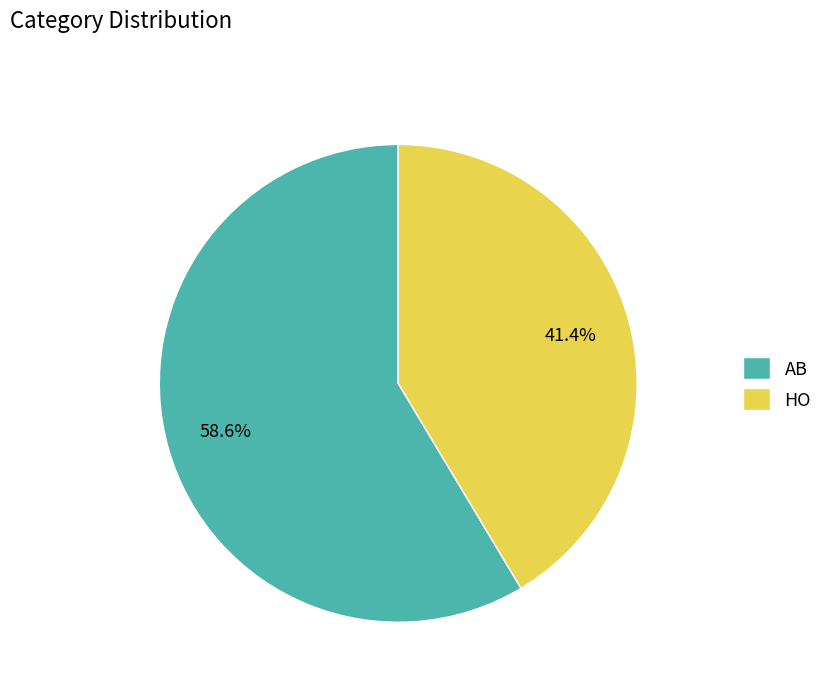

Does AB represent more than half of the total?

Yes